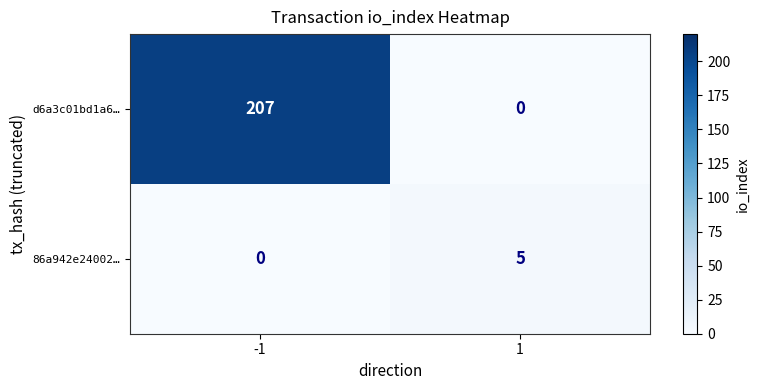

Reading left to right, list all the values displayed in this chart.

d6a3c01bd1a6…: 207	0
86a942e24002…: 0	5